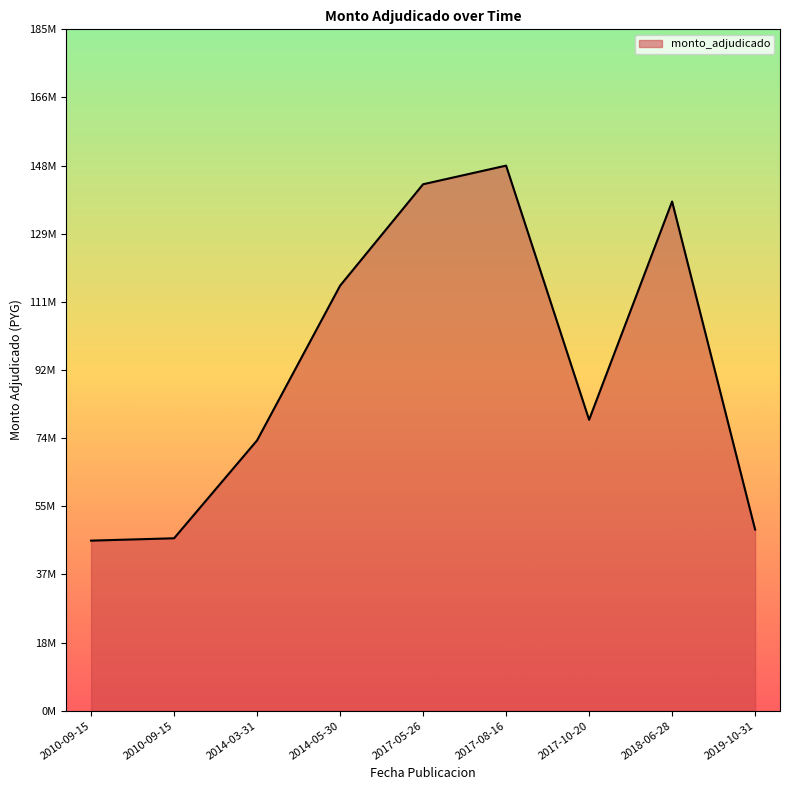

The chart shows a value of 67871153 at 2017-08-16. True or false?

False